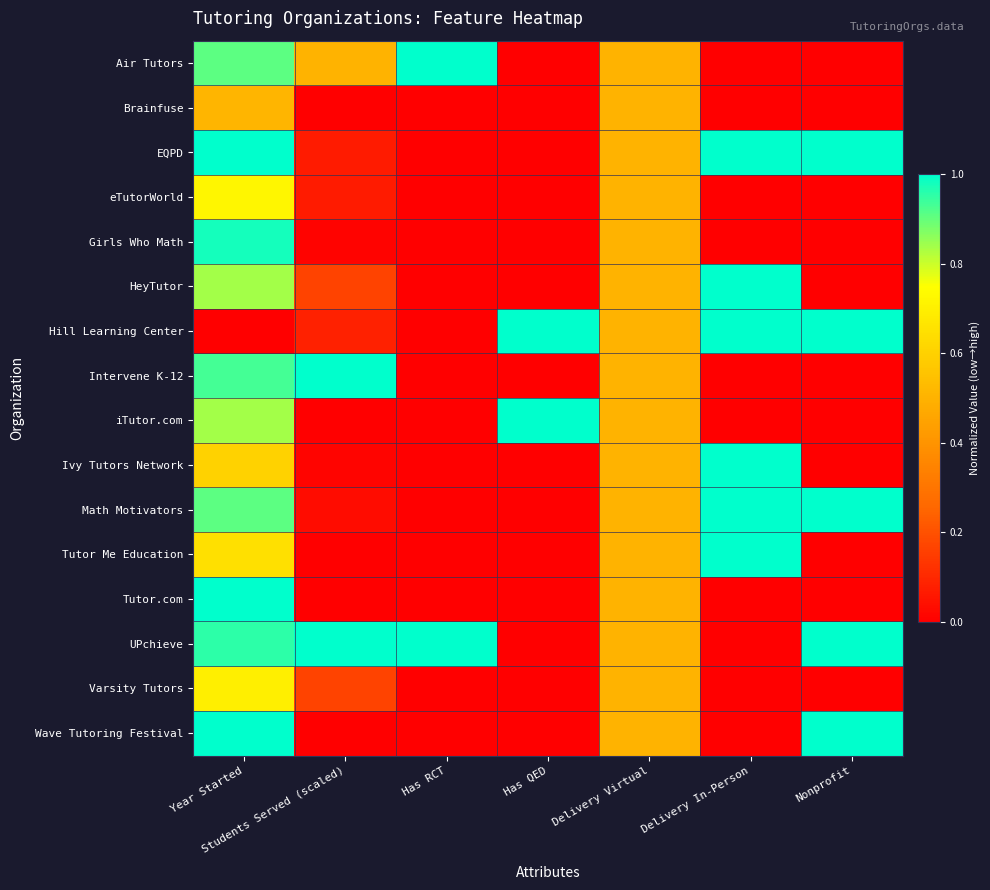

Reading left to right, transcribe all the data shown in this chart.

Air Tutors: Year Started=0.9	Students Served (scaled)=0.5	Has RCT=1.0	Has QED=0.0	Delivery Virtual=0.5	Delivery In-Person=0.0	Nonprofit=0.0
Brainfuse: Year Started=0.5	Students Served (scaled)=0.0	Has RCT=0.0	Has QED=0.0	Delivery Virtual=0.5	Delivery In-Person=0.0	Nonprofit=0.0
EQPD: Year Started=1.0	Students Served (scaled)=0.1	Has RCT=0.0	Has QED=0.0	Delivery Virtual=0.5	Delivery In-Person=1.0	Nonprofit=1.0
eTutorWorld: Year Started=0.7	Students Served (scaled)=0.1	Has RCT=0.0	Has QED=0.0	Delivery Virtual=0.5	Delivery In-Person=0.0	Nonprofit=0.0
Girls Who Math: Year Started=1.0	Students Served (scaled)=0.0	Has RCT=0.0	Has QED=0.0	Delivery Virtual=0.5	Delivery In-Person=0.0	Nonprofit=0.0
HeyTutor: Year Started=0.8	Students Served (scaled)=0.2	Has RCT=0.0	Has QED=0.0	Delivery Virtual=0.5	Delivery In-Person=1.0	Nonprofit=0.0
Hill Learning Center: Year Started=0.0	Students Served (scaled)=0.1	Has RCT=0.0	Has QED=1.0	Delivery Virtual=0.5	Delivery In-Person=1.0	Nonprofit=1.0
Intervene K-12: Year Started=0.9	Students Served (scaled)=1.0	Has RCT=0.0	Has QED=0.0	Delivery Virtual=0.5	Delivery In-Person=0.0	Nonprofit=0.0
iTutor.com: Year Started=0.8	Students Served (scaled)=0.0	Has RCT=0.0	Has QED=1.0	Delivery Virtual=0.5	Delivery In-Person=0.0	Nonprofit=0.0
Ivy Tutors Network: Year Started=0.6	Students Served (scaled)=0.0	Has RCT=0.0	Has QED=0.0	Delivery Virtual=0.5	Delivery In-Person=1.0	Nonprofit=0.0
Math Motivators: Year Started=0.9	Students Served (scaled)=0.0	Has RCT=0.0	Has QED=0.0	Delivery Virtual=0.5	Delivery In-Person=1.0	Nonprofit=1.0
Tutor Me Education: Year Started=0.7	Students Served (scaled)=0.0	Has RCT=0.0	Has QED=0.0	Delivery Virtual=0.5	Delivery In-Person=1.0	Nonprofit=0.0
Tutor.com: Year Started=1.0	Students Served (scaled)=0.0	Has RCT=0.0	Has QED=0.0	Delivery Virtual=0.5	Delivery In-Person=0.0	Nonprofit=0.0
UPchieve: Year Started=1.0	Students Served (scaled)=1.0	Has RCT=1.0	Has QED=0.0	Delivery Virtual=0.5	Delivery In-Person=0.0	Nonprofit=1.0
Varsity Tutors: Year Started=0.7	Students Served (scaled)=0.2	Has RCT=0.0	Has QED=0.0	Delivery Virtual=0.5	Delivery In-Person=0.0	Nonprofit=0.0
Wave Tutoring Festival: Year Started=1.0	Students Served (scaled)=0.0	Has RCT=0.0	Has QED=0.0	Delivery Virtual=0.5	Delivery In-Person=0.0	Nonprofit=1.0